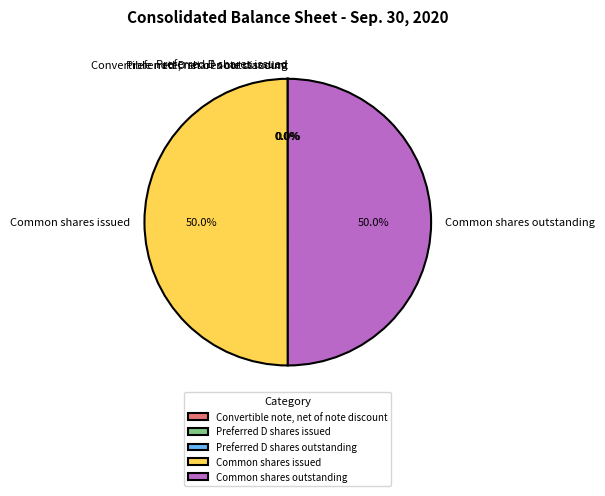

Approximately how many times larger is the value at Common shares issued compared to Common shares outstanding?

1.0